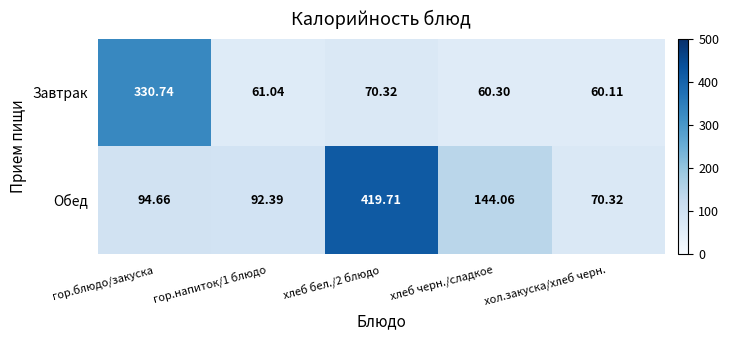

Which series has the largest total across all categories?

Обед